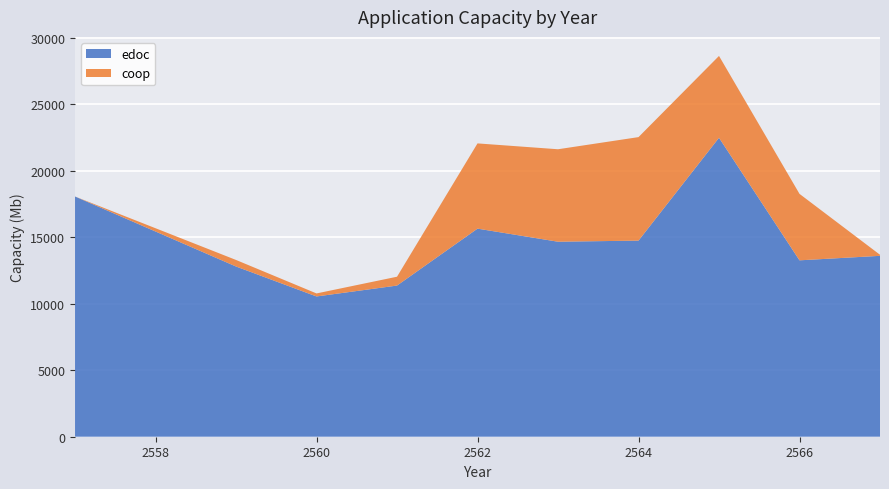

Reading right to left, transcribe all the data shown in this chart.

edoc: 13602.1	13264.2	22479.6	14746.8	14663.7	15646.7	11366.4	10547.2	18063.4
coop: 79.8	4997.1	6154.2	7782.4	6953.0	6410.2	665.0	227.0	0.0